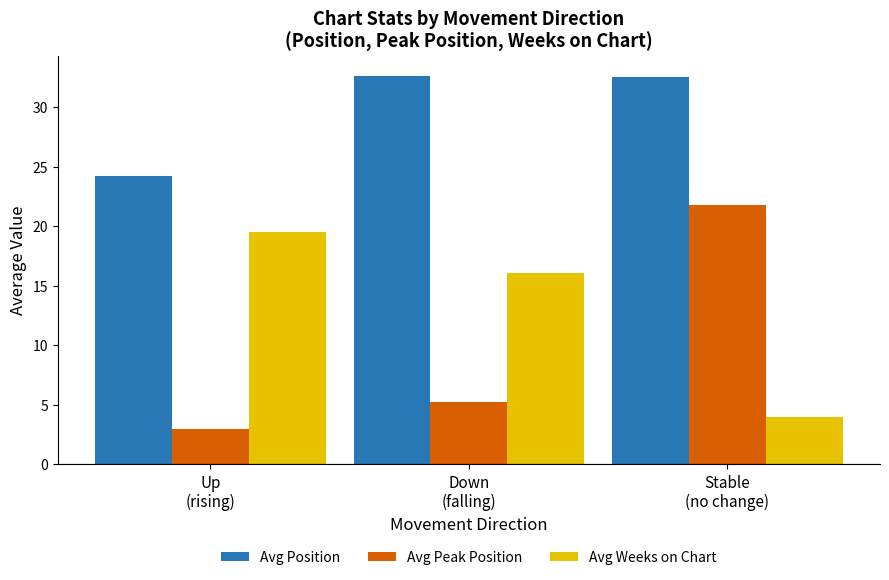

Is it true that Avg Position equals 57.2 at Stable
(no change)?

False